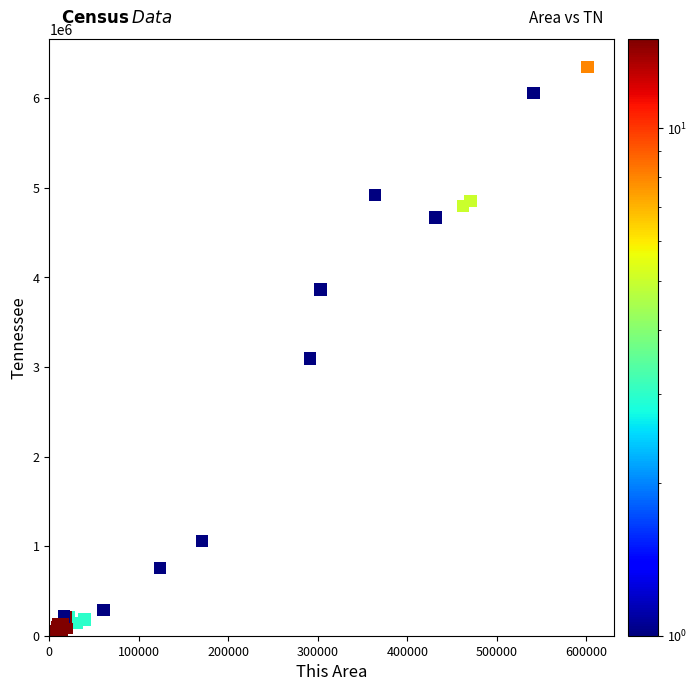

What Y value in the scatter plot is closest to 3174345?

3093504